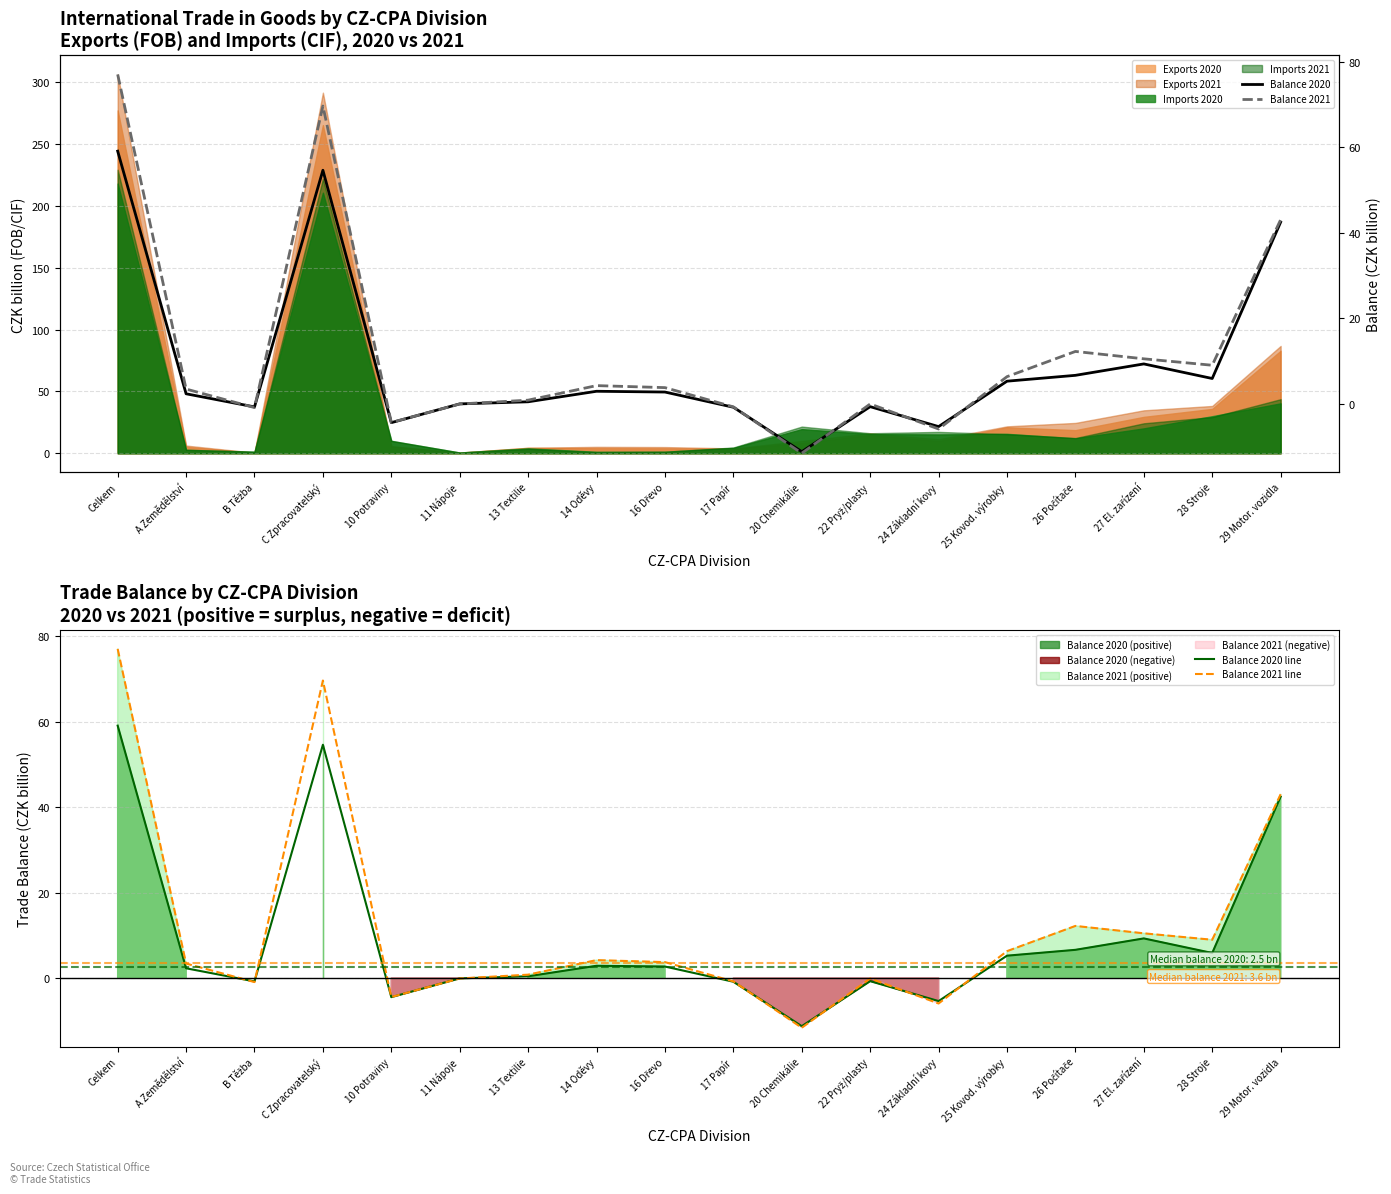

True or false: Balance 2020 line has a value of -5.4 at 24 Základní kovy.

True